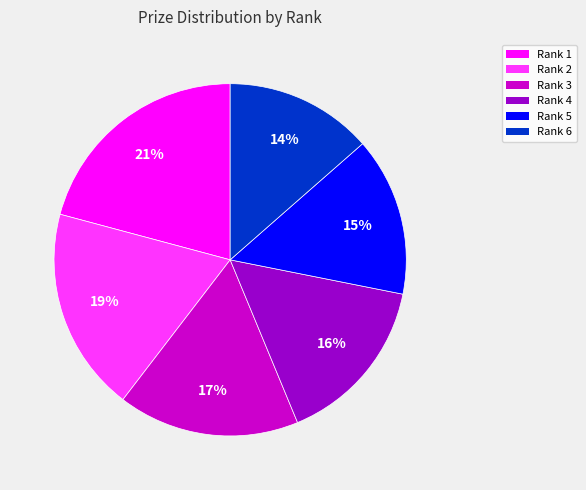

Is there a majority slice in this chart?

No